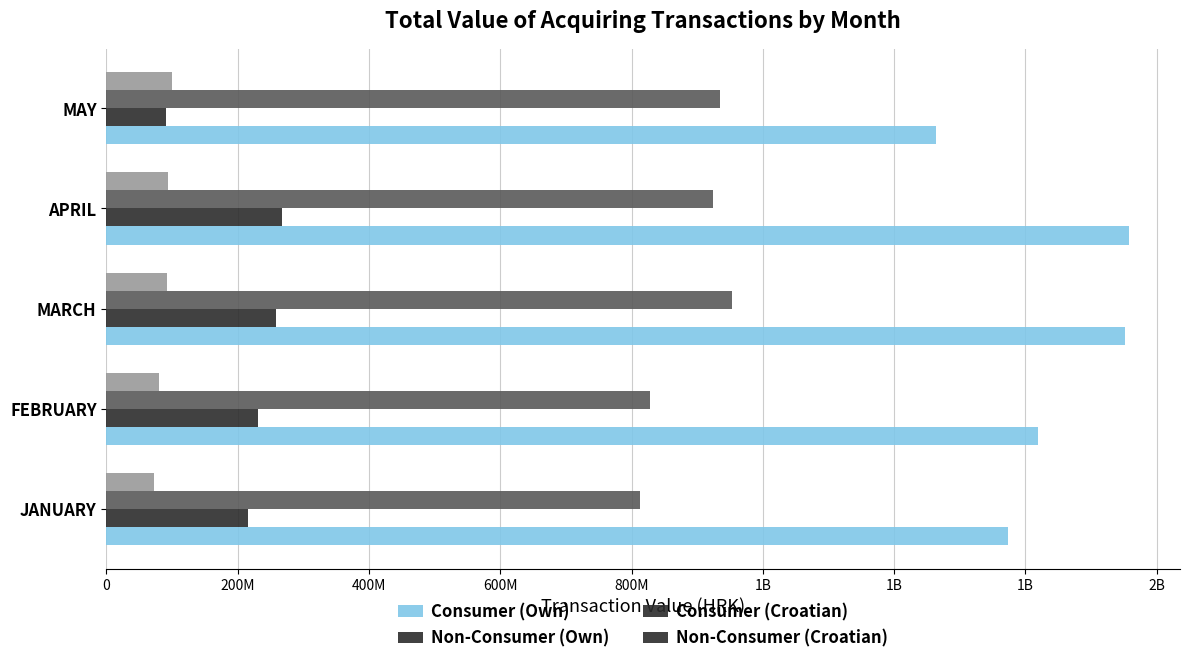

What are all the series names shown in the legend?

Consumer (Own), Non-Consumer (Own), Consumer (Croatian), Non-Consumer (Croatian)